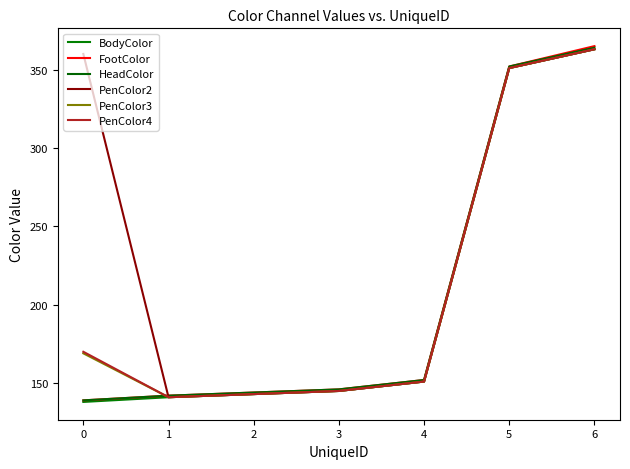

Reading right to left, what are all the values shown in this chart?

BodyColor: 363	351	151	145	143	141	138
FootColor: 365	352	152	146	144	142	139
HeadColor: 364	352	152	146	144	142	139
PenColor2: 363	351	151	145	143	141	360
PenColor3: 363	351	151	145	143	141	169
PenColor4: 363	351	151	145	143	141	170